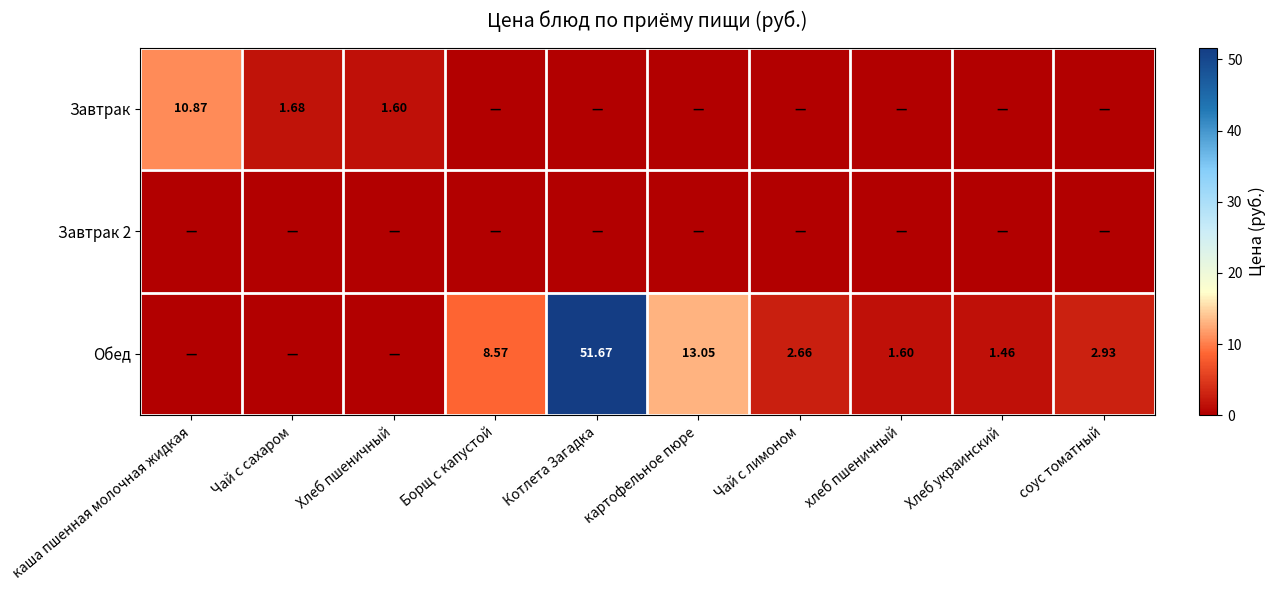

Is the value of Обед at Чай с лимоном greater than the value of Завтрак at каша пшенная молочная жидкая?

No